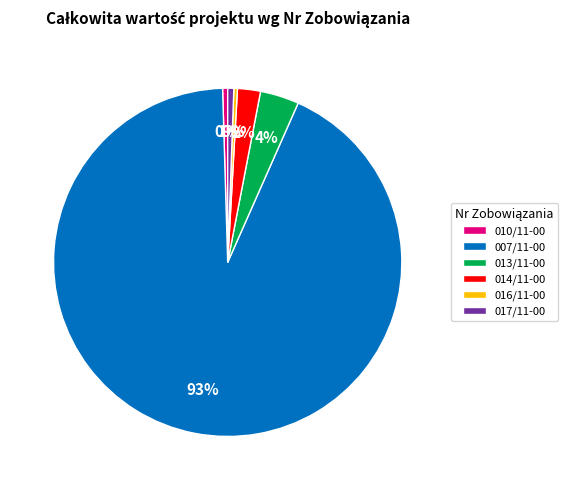

Which has a higher value, 013/11-00 or 016/11-00?

013/11-00